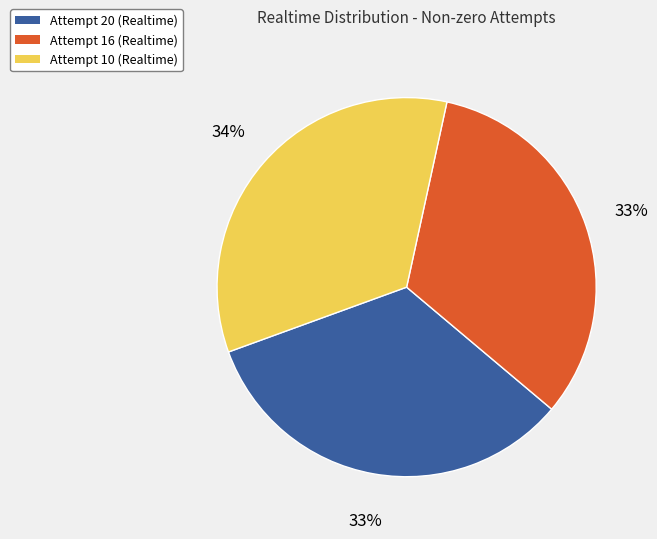

To the nearest percent, what is the combined percentage of Attempt 10 and Attempt 16?

67%